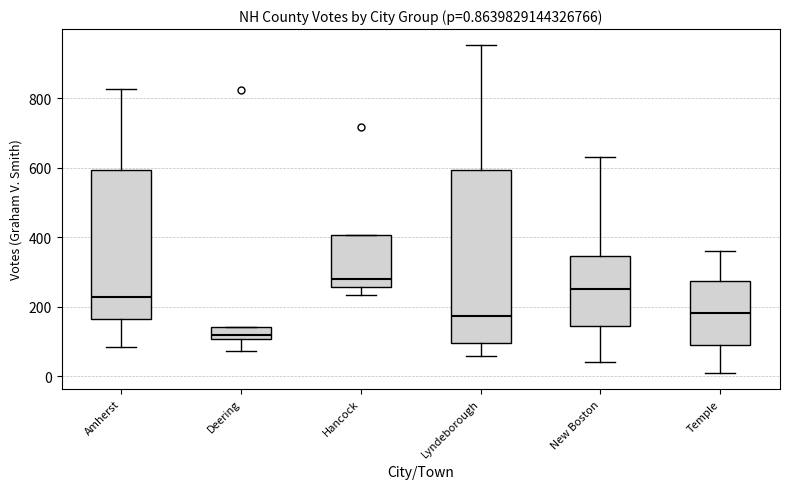

Which box's median line is the highest?

Hancock